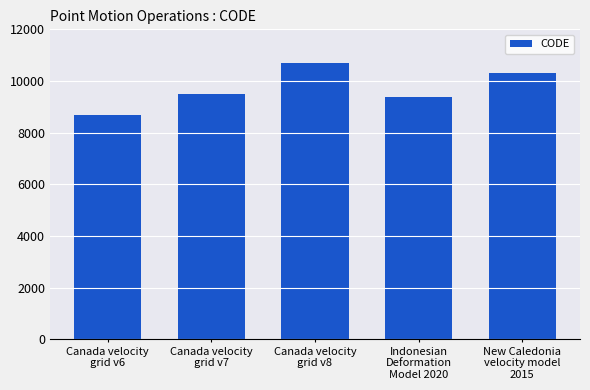

Which category has the highest value across all series?

Canada velocity
grid v8